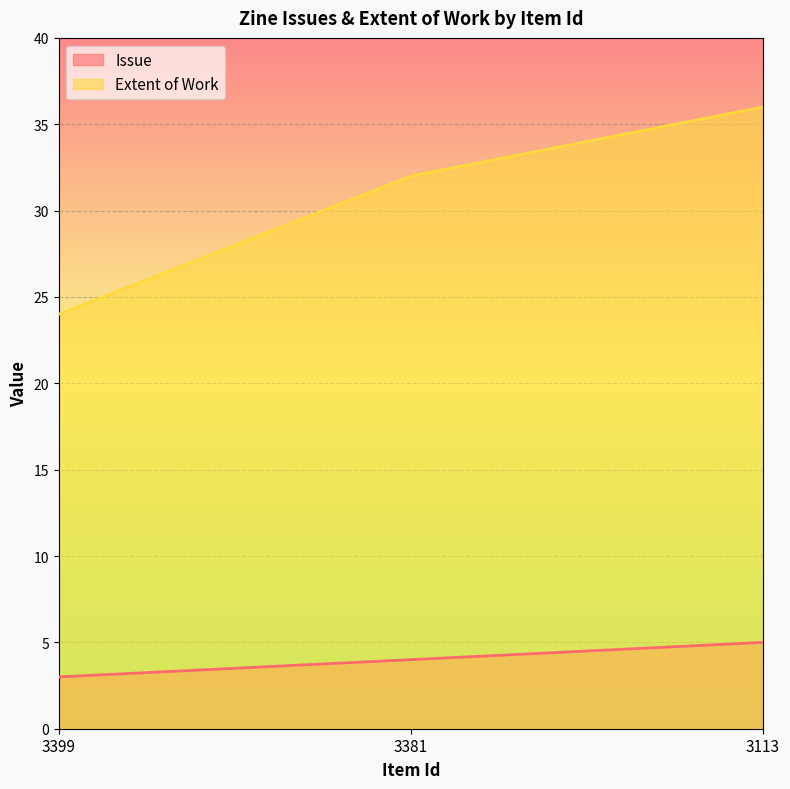

At which label is Issue closest to 4?

3381